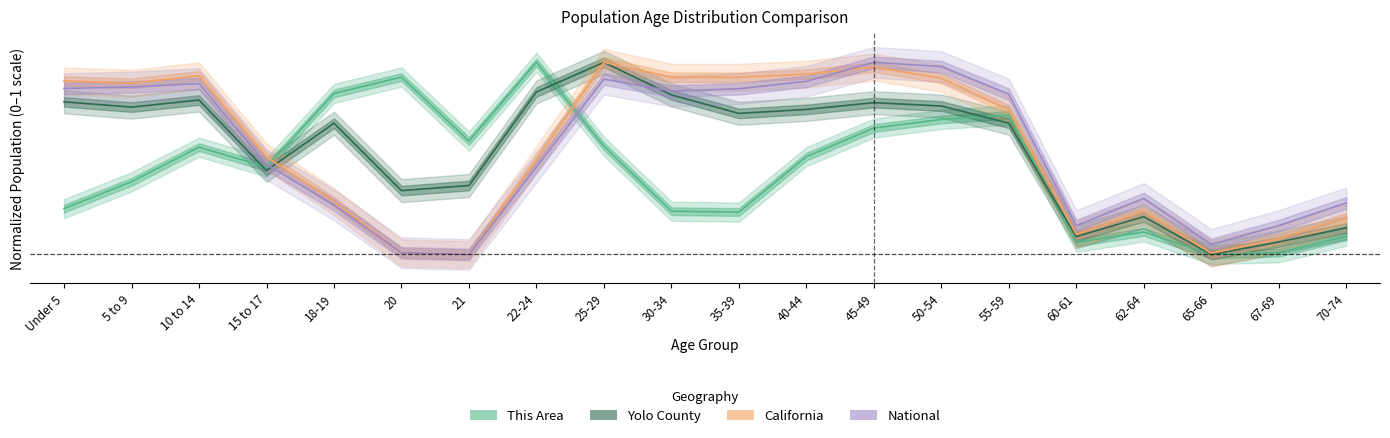

The value of National at 5 to 9 is 0.9. True or false?

True